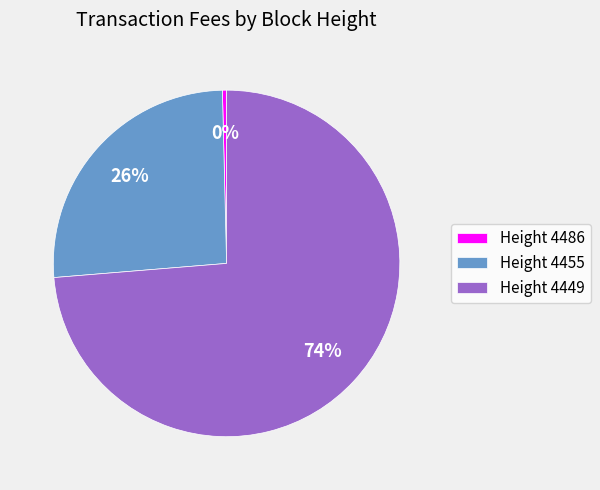

Rank the categories by value from highest to lowest.

Height 4449, Height 4455, Height 4486